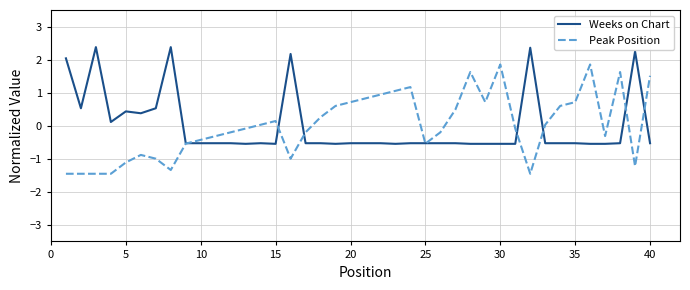

Does the chart have visible grid lines?

Yes